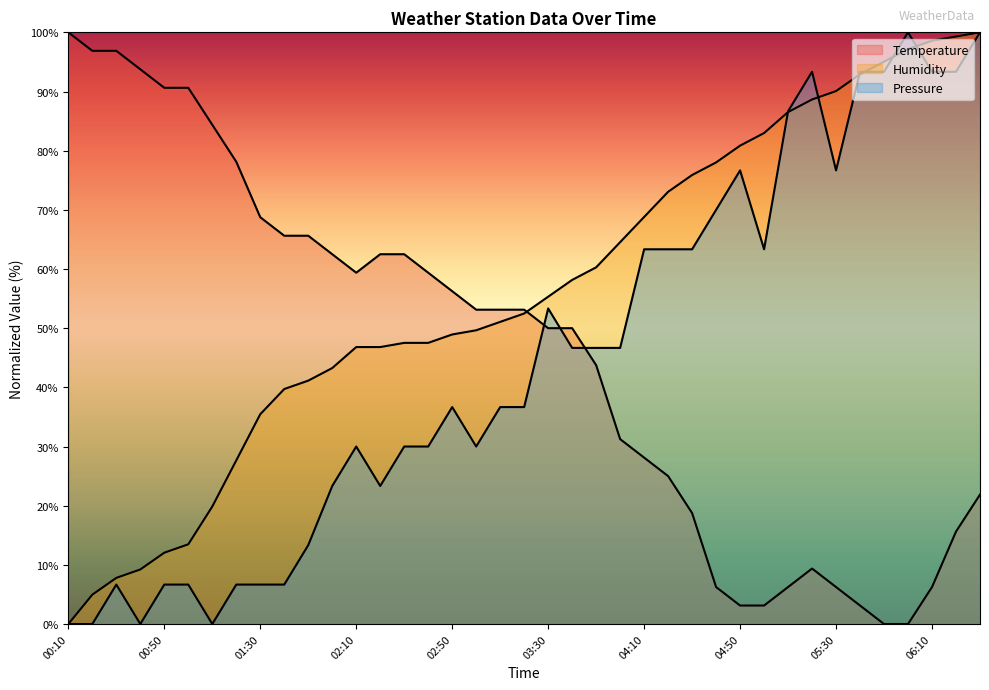

How many times do Humidity and Pressure cross each other?

6